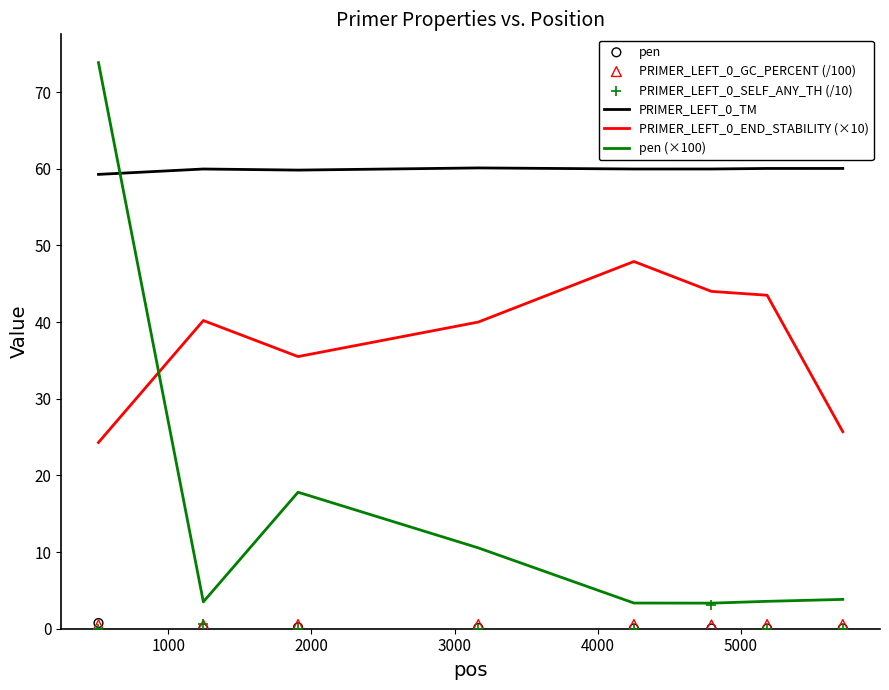

True or false: PRIMER_LEFT_0_TM and PRIMER_LEFT_0_END_STABILITY (×10) intersect in this chart.

False